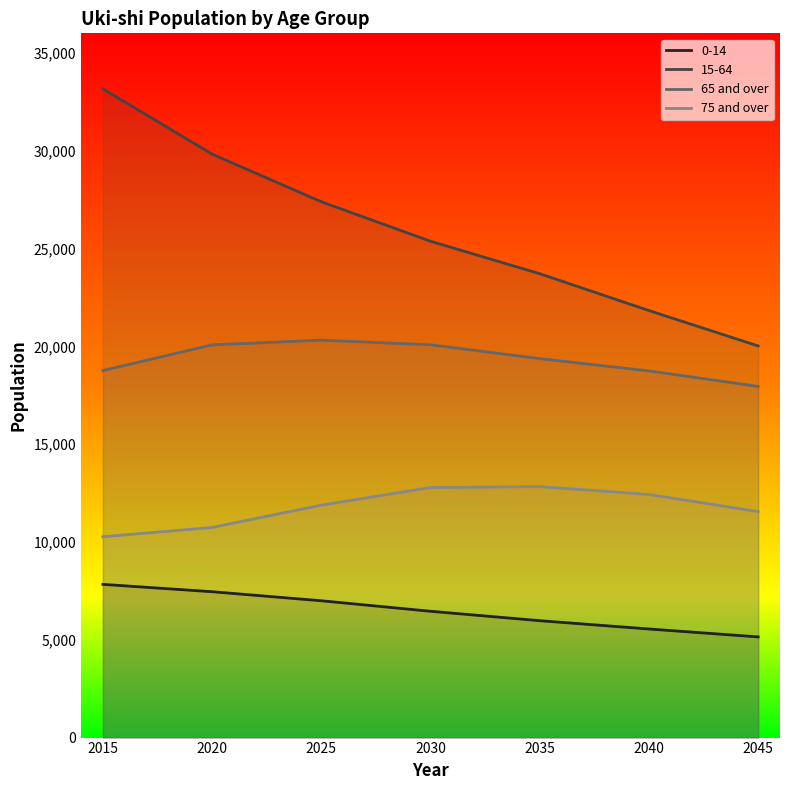

What is the minimum value for 75 and over?

10265